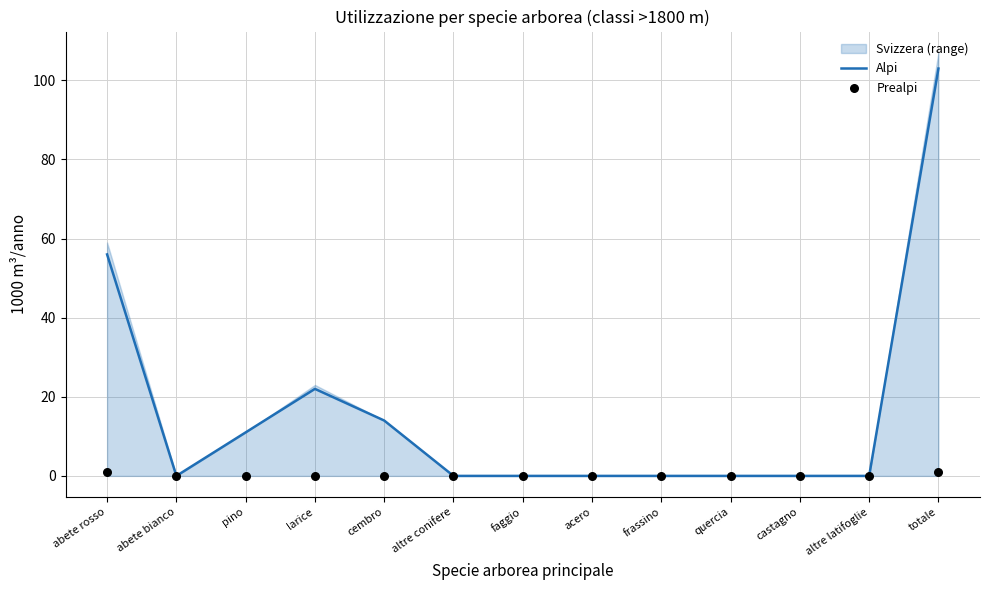

What is the highest value of the Alpi series?

103